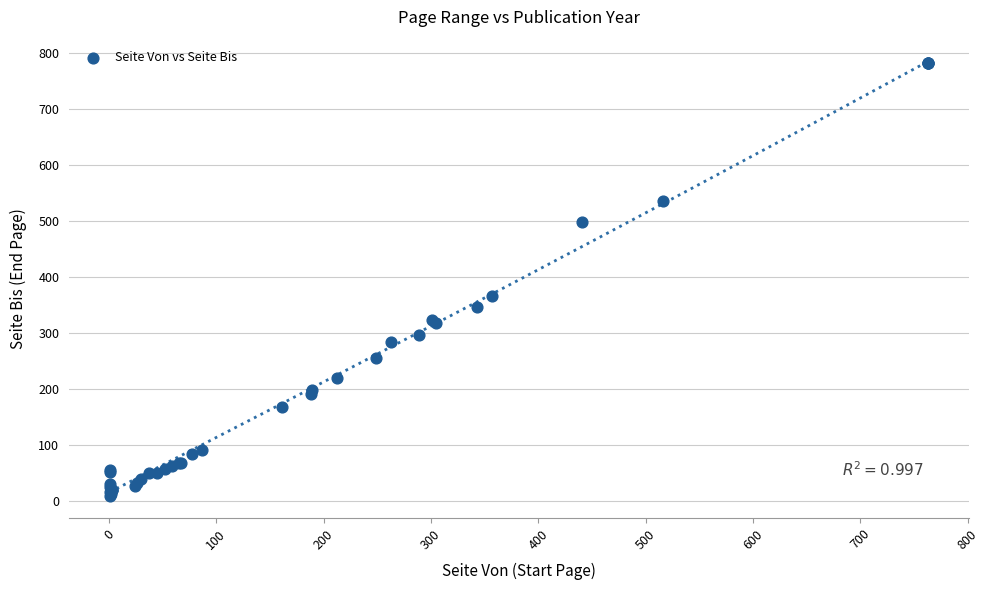

What Y value in the scatter plot is closest to 394?

366